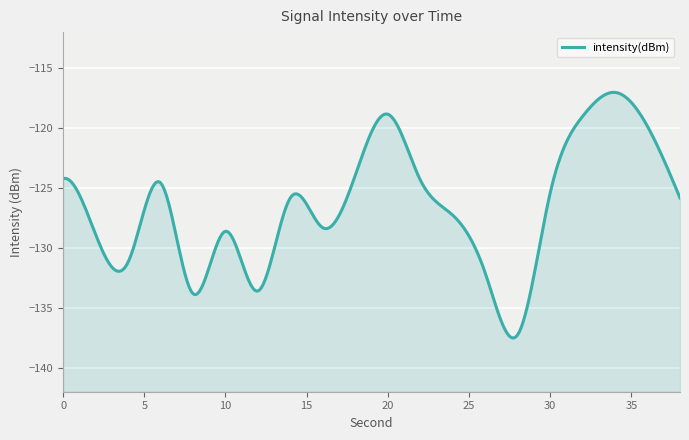

How many lines are shown in the chart?

1